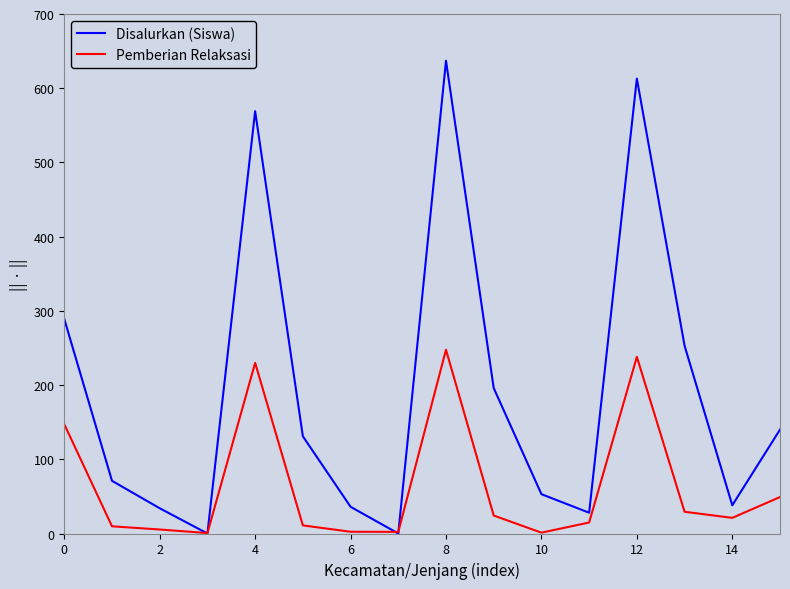

Which series has the largest range (max minus min)?

Disalurkan (Siswa)